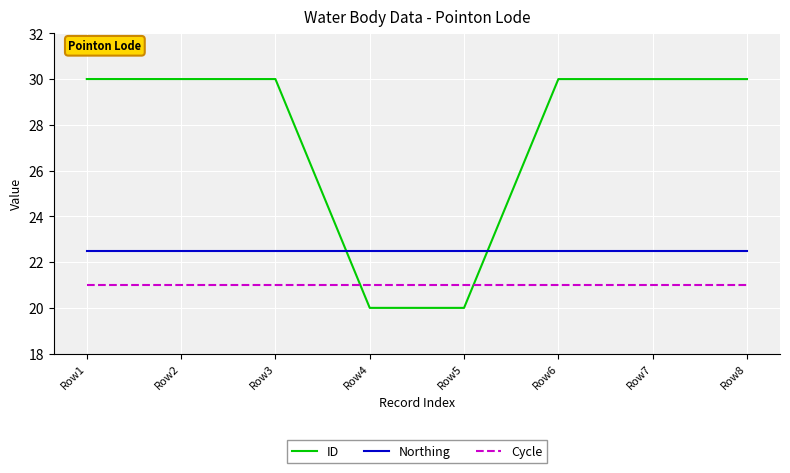

What is the sum of all ID values?

220.0